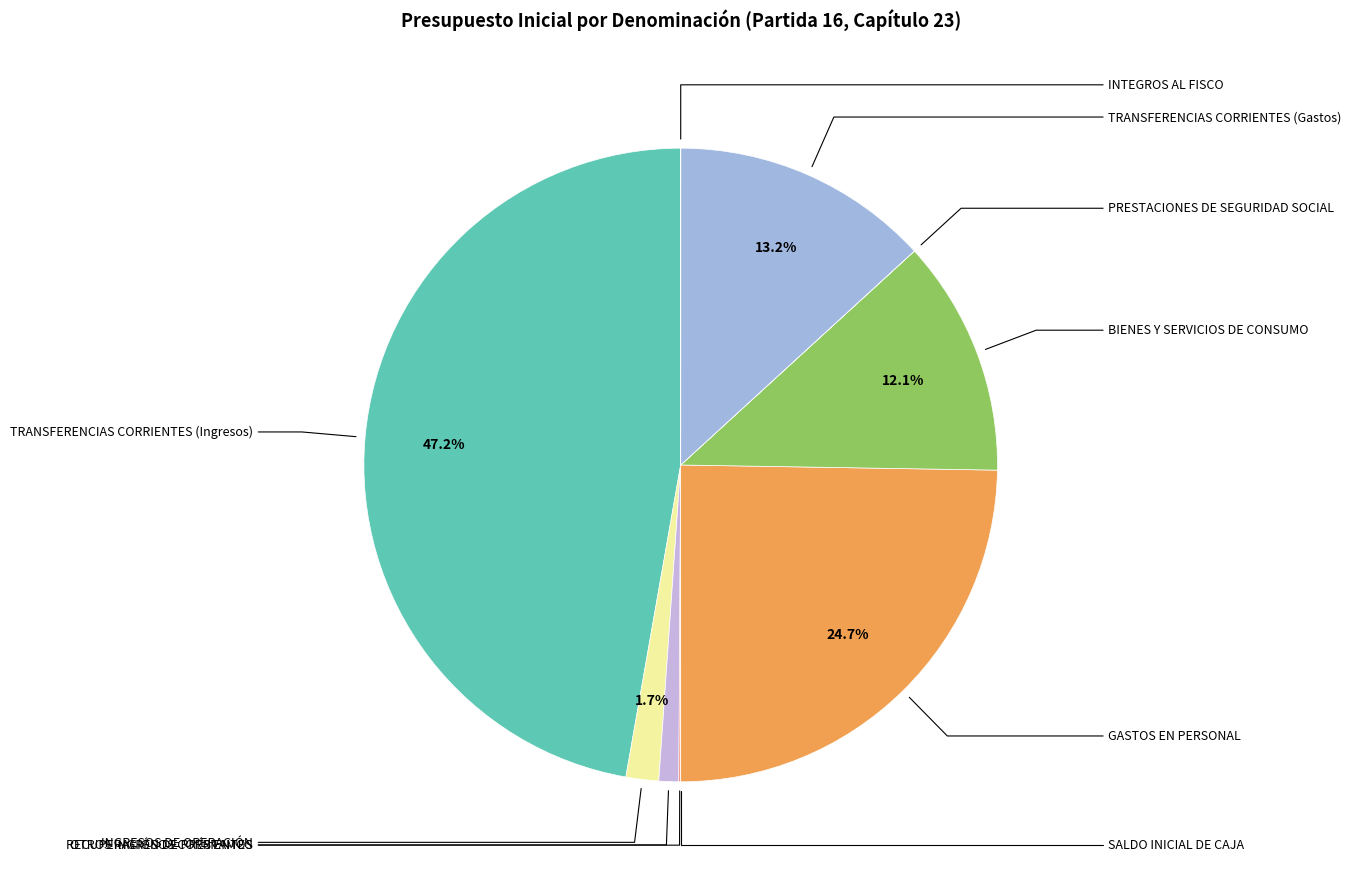

Which slice is the largest?

TRANSFERENCIAS CORRIENTES (Ingresos)